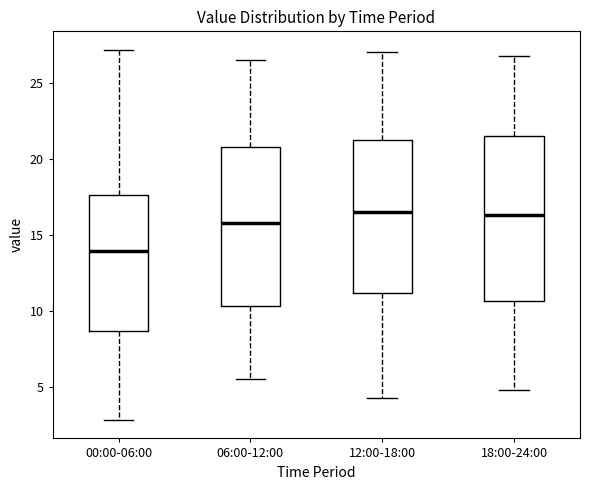

Which box has the lowest median line?

00:00-06:00